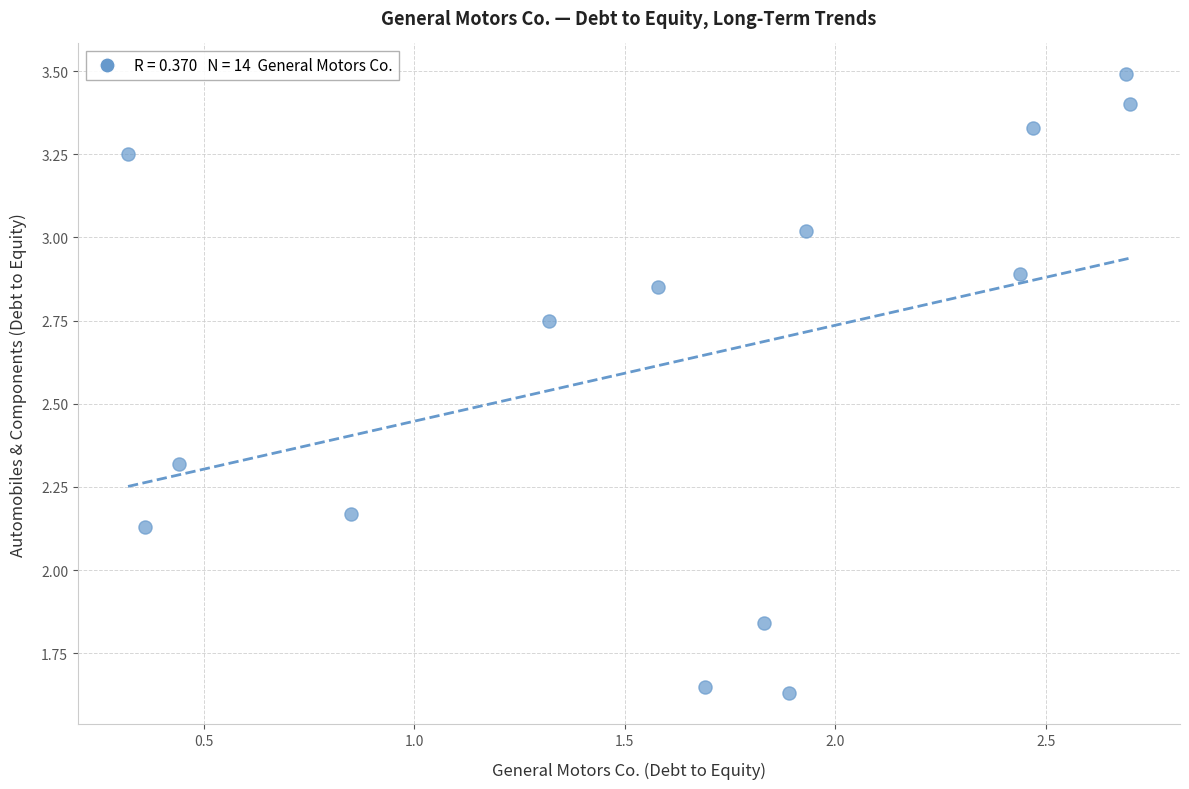

What is the range of X values (max minus min)?

2.4